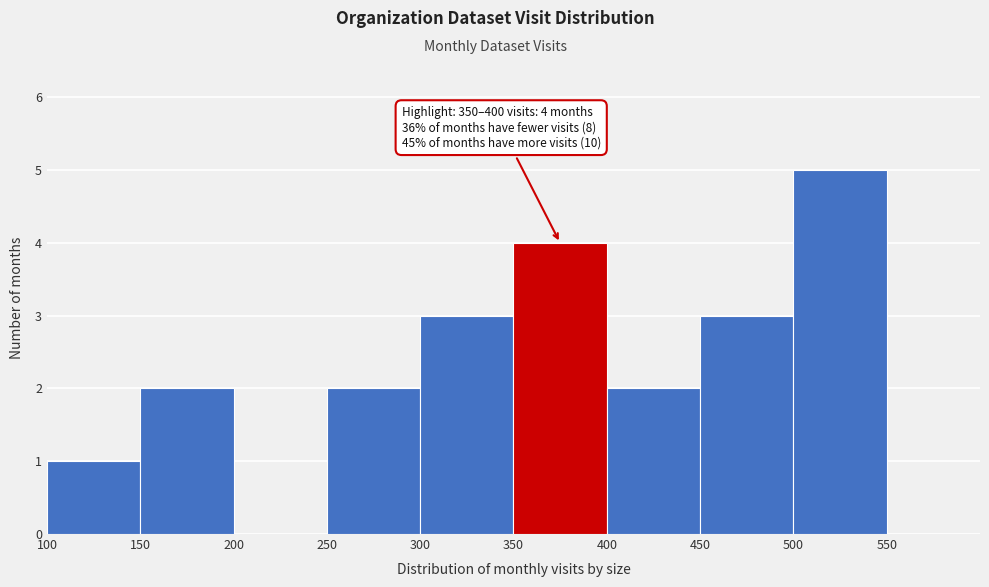

Which range on the x-axis has the tallest bar?

500 to 550